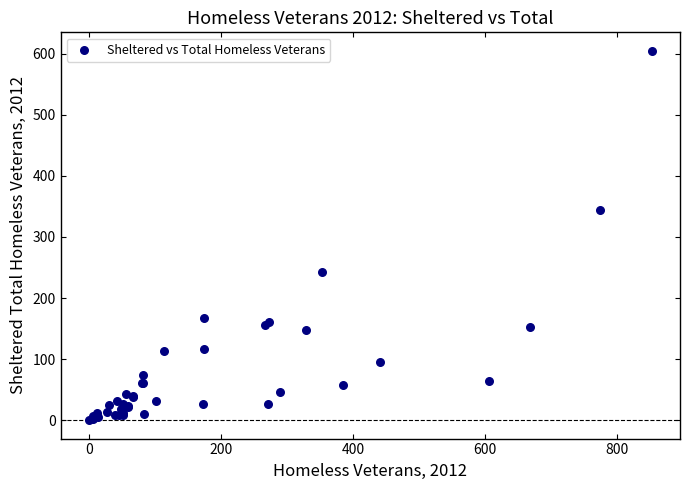

What Y value in the scatter plot is closest to 302?

344